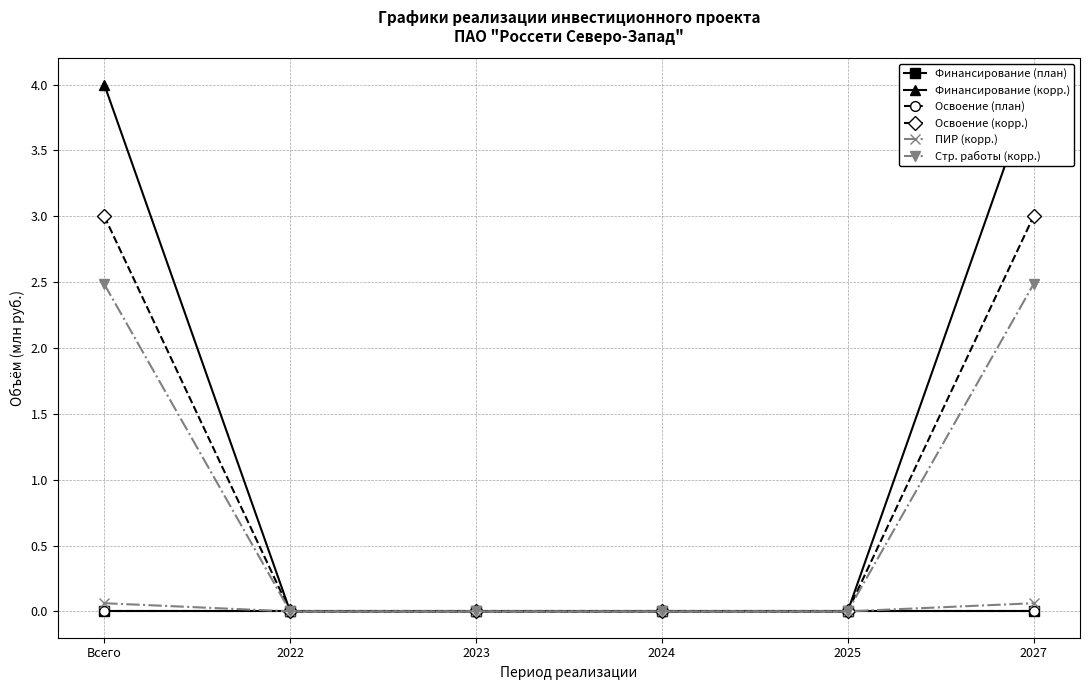

What is the difference between the second highest and second lowest values in the ПИР (корр.) series?

0.1